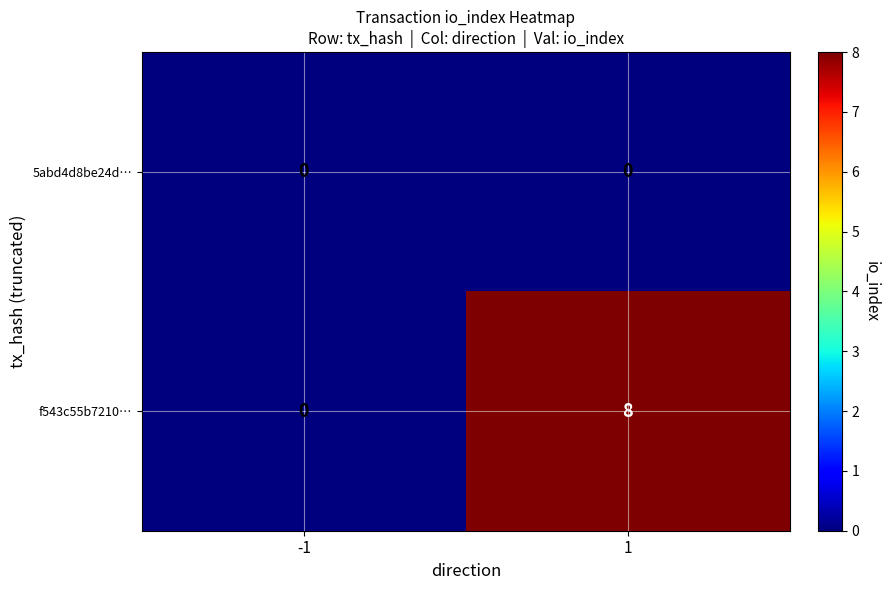

What is the difference between the f543c55b7210… values at 1 and -1?

8